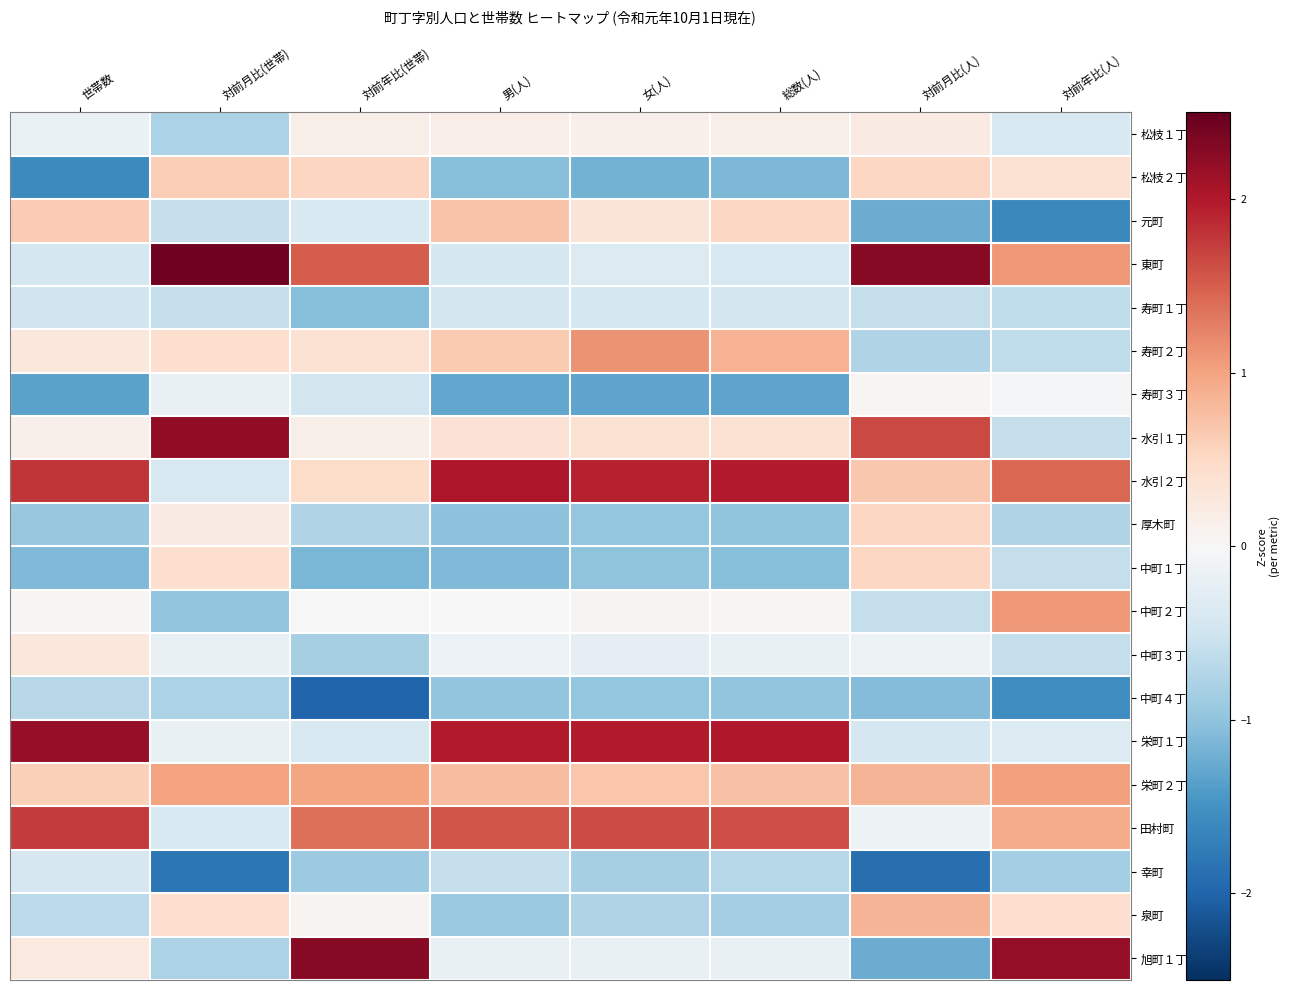

Which has a higher value, 総数(人) or 男(人)?

男(人)